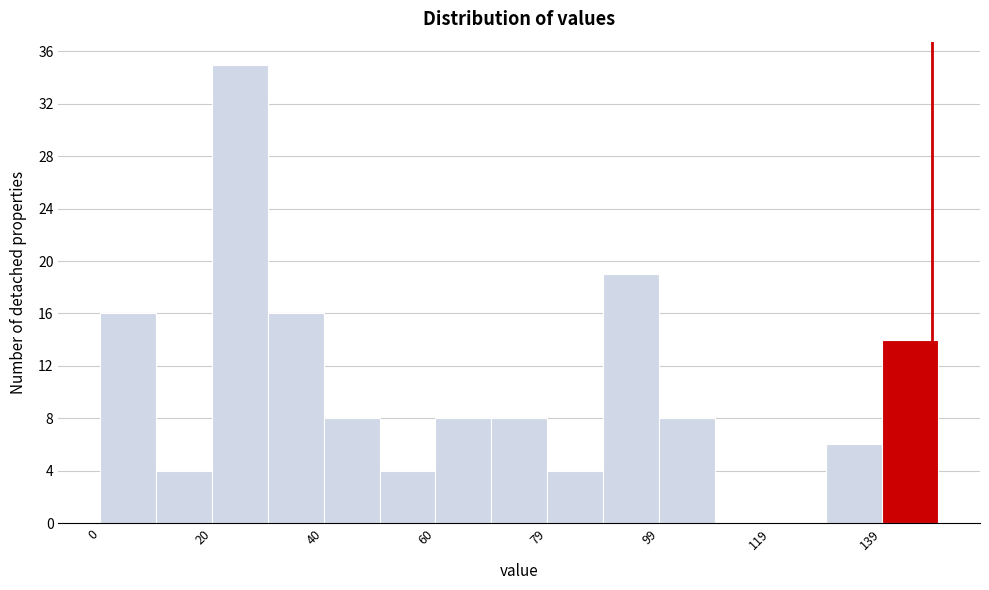

Reading left to right, list every bar in this chart as the range it spans on the x-axis followed by its height. Neither the bar edges nor the heights are printed on the chart, so give them approximately, as read against the axes.

0 to 10: 16
10 to 20: 4
20 to 30: 35
30 to 40: 16
40 to 50: 8
50 to 60: 4
60 to 70: 8
70 to 80: 8
80 to 90: 4
90 to 100: 19
100 to 110: 8
110 to 120: 0
120 to 130: 0
130 to 138: 6
138 to 148: 14